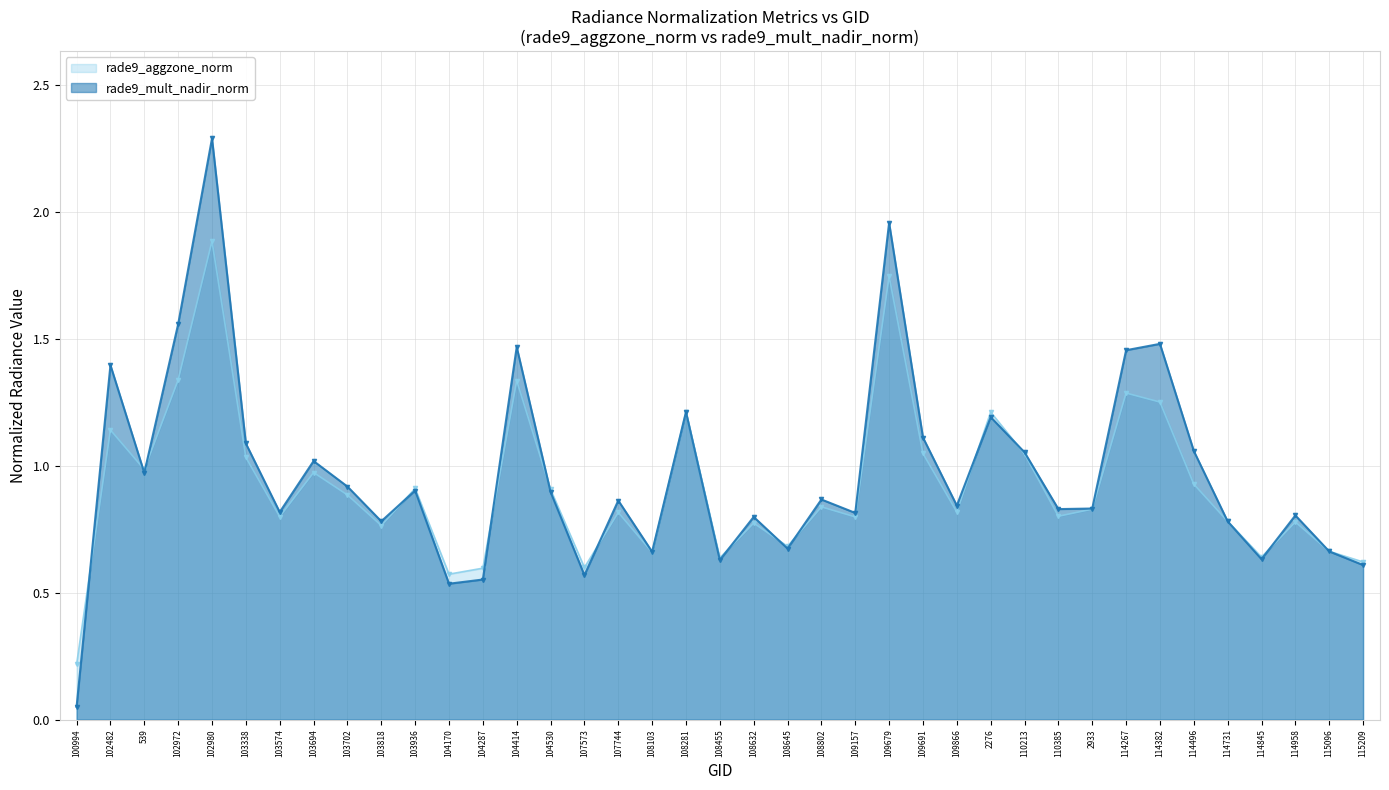

Is it true that rade9_mult_nadir_norm equals 0.2 at 103818?

False